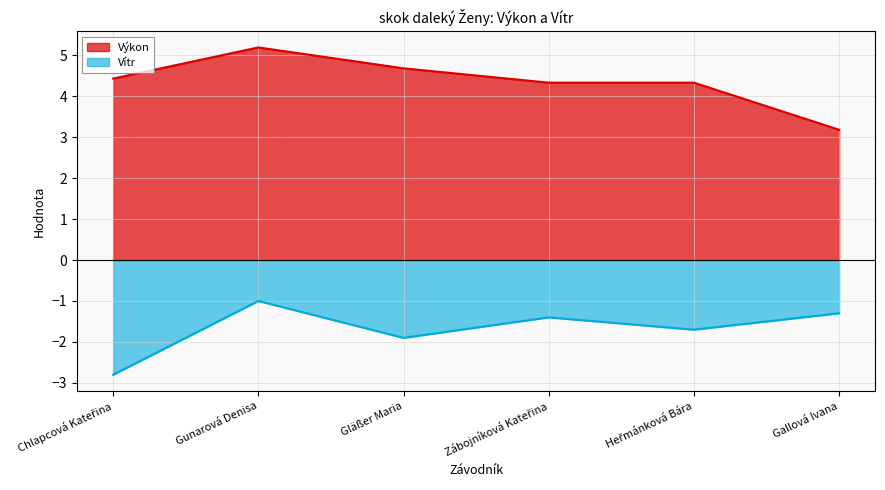

Read the Vítr value at Chlapcová Kateřina.

-2.8